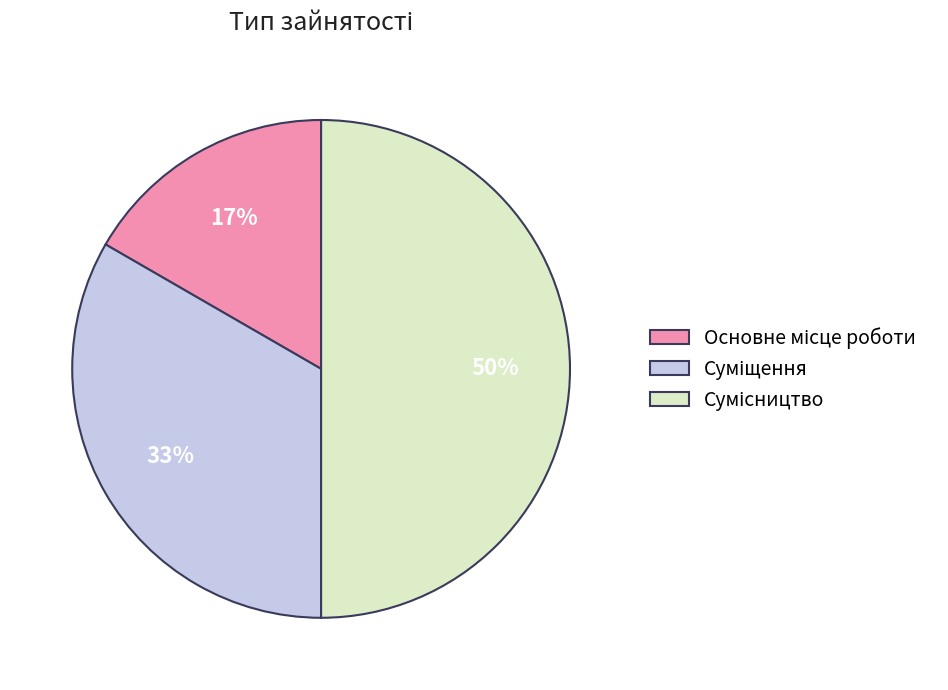

To the nearest percent, what is the average slice percentage?

33%